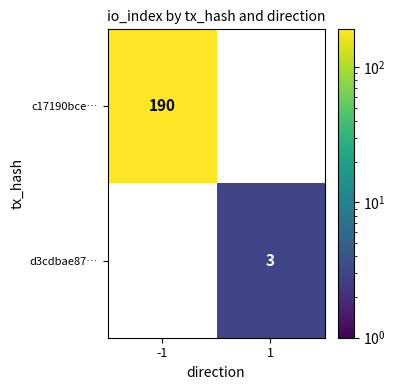

Is it true that c17190bce… equals 190 at -1?

True